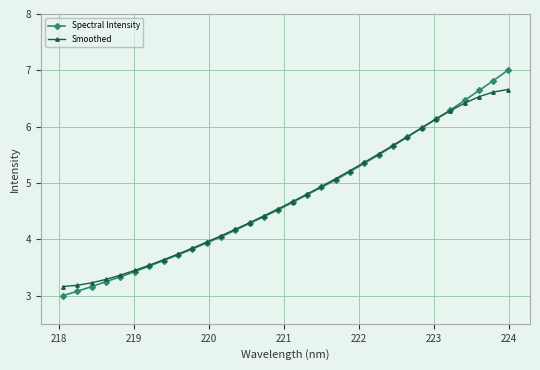

What are all the series names shown in the legend?

Spectral Intensity, Smoothed